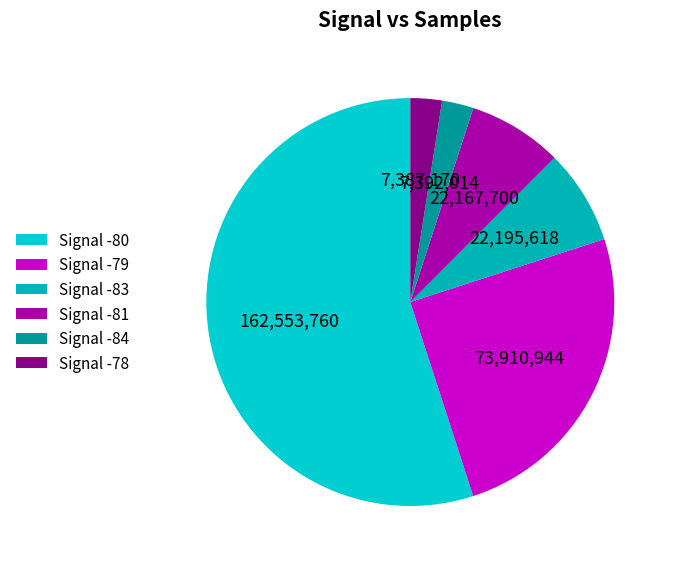

How many segments does this pie chart have?

6